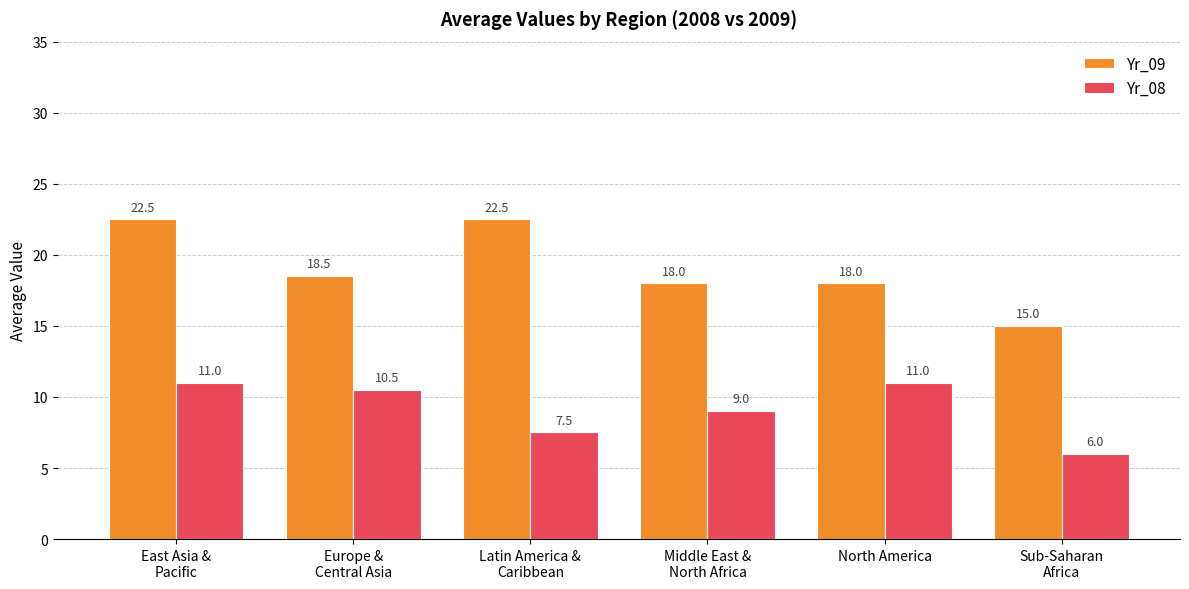

What are all the series names shown in the legend?

Yr_09, Yr_08